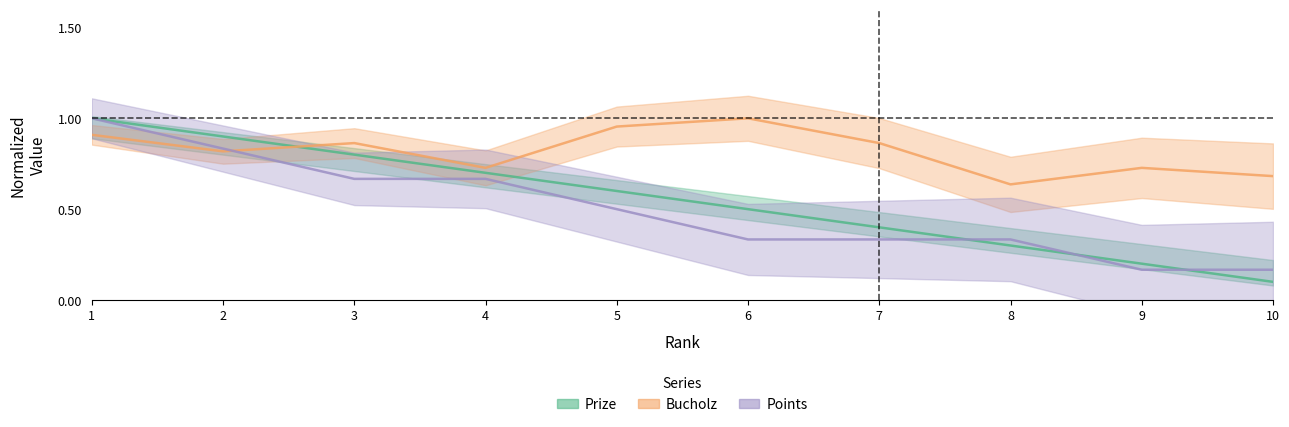

Between which two adjacent categories do Prize and Points first intersect?

7 and 8